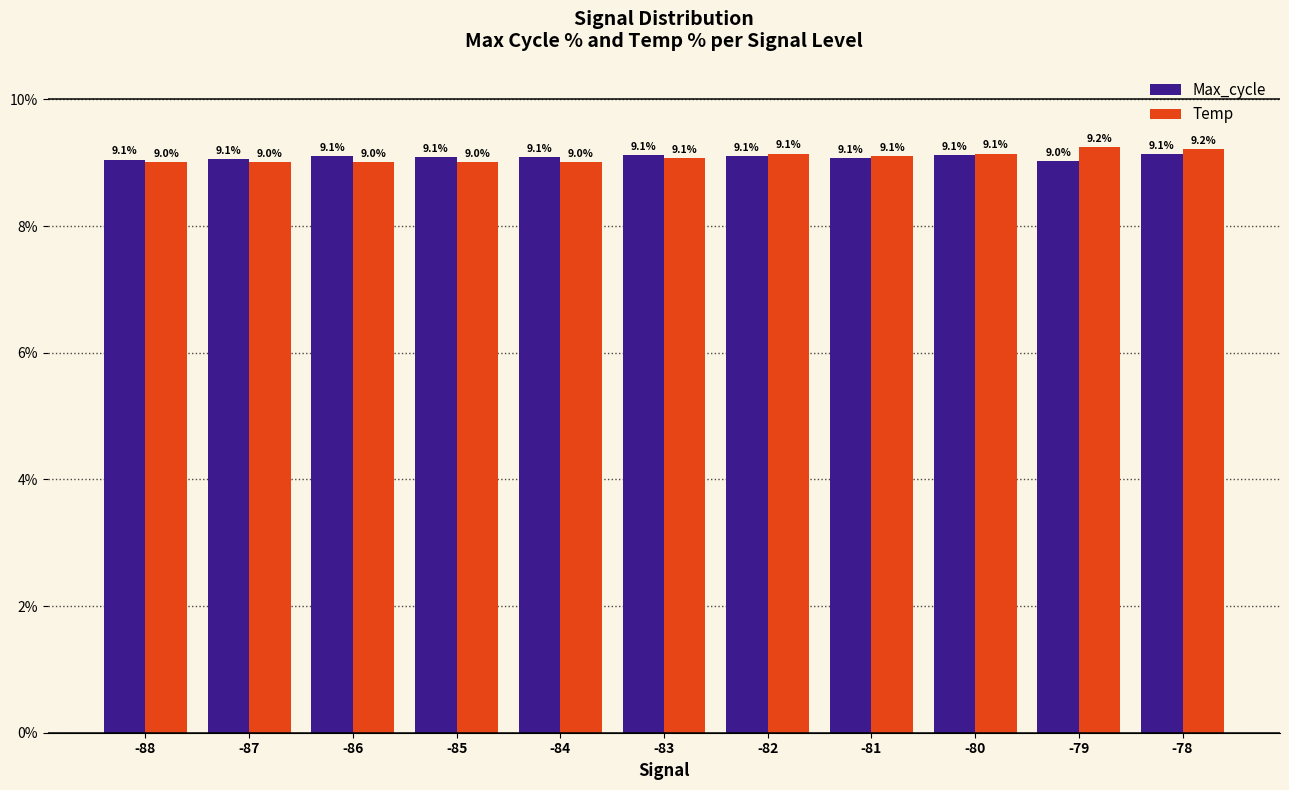

The value of Max_cycle at -82 is 12.0. True or false?

False